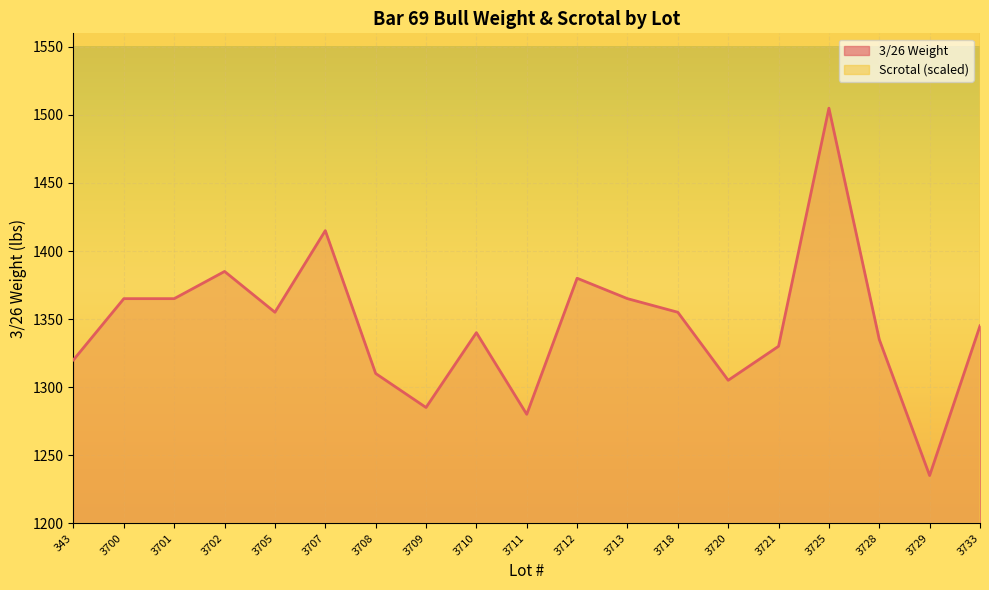

What is the sum of all 3/26 Weight values?

25575